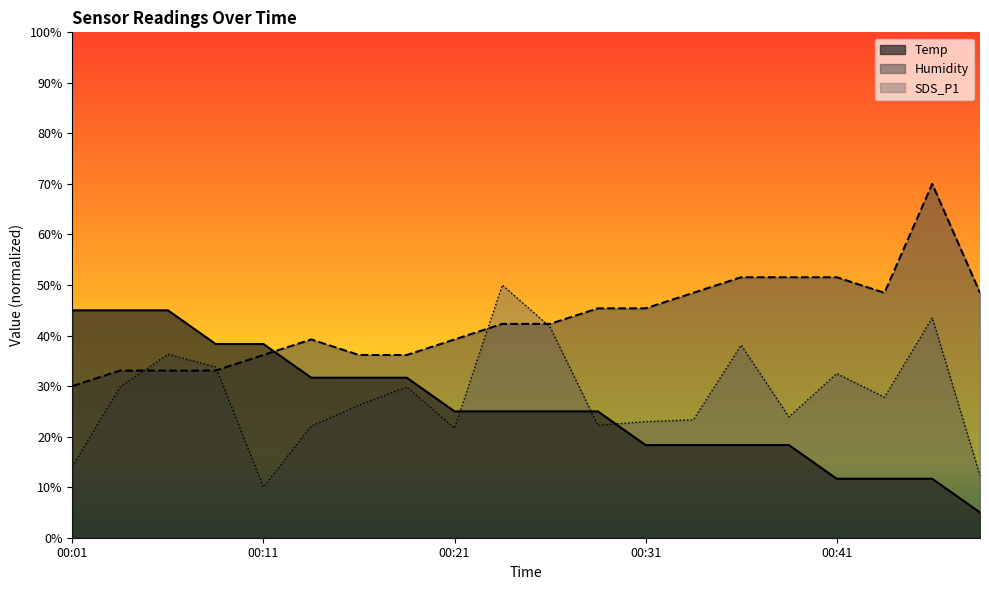

Between 00:26 and 00:41, which is larger?

00:26